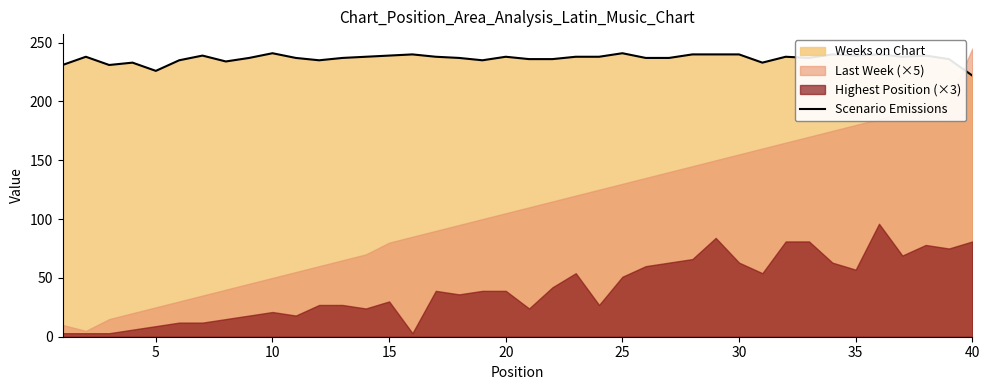

What is the maximum value for Scenario Emissions?

241